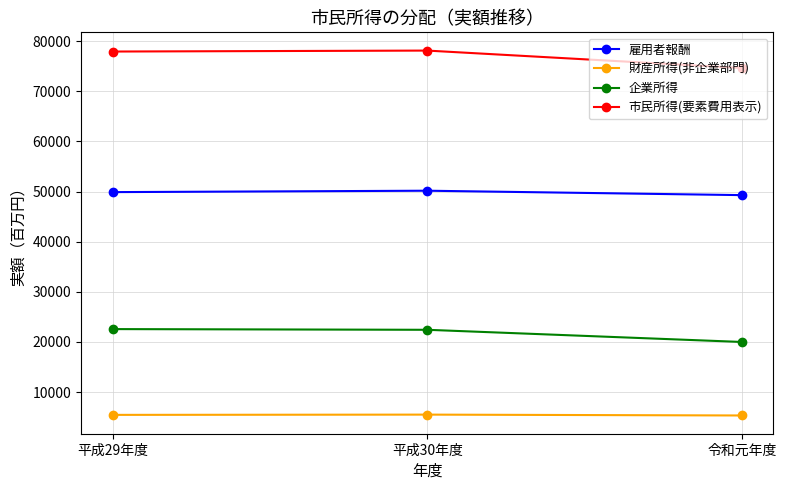

What is the total value across all series at 平成30年度?

156234